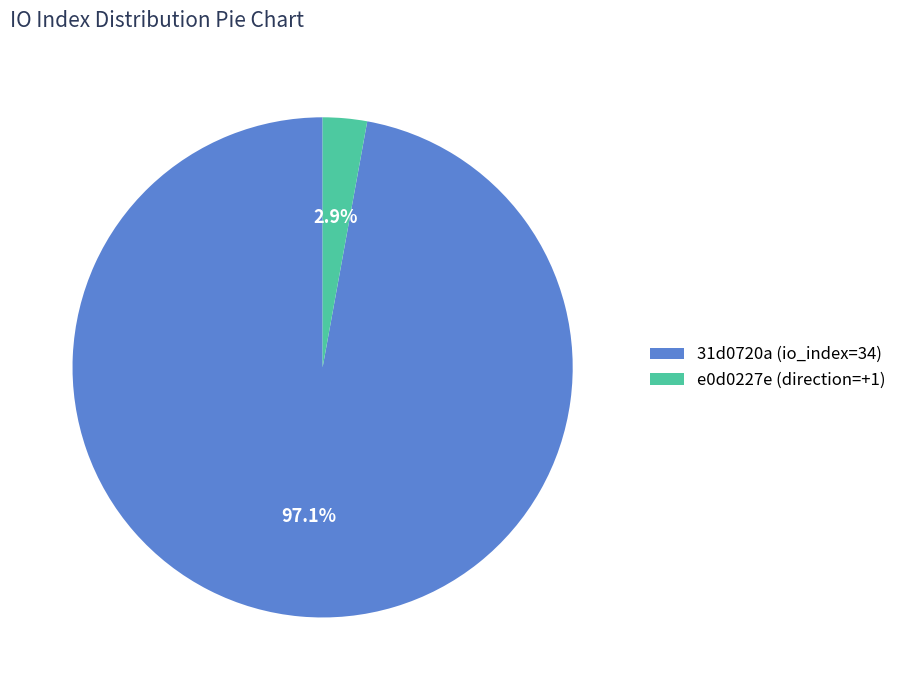

To the nearest percent, what is the average slice percentage?

50%